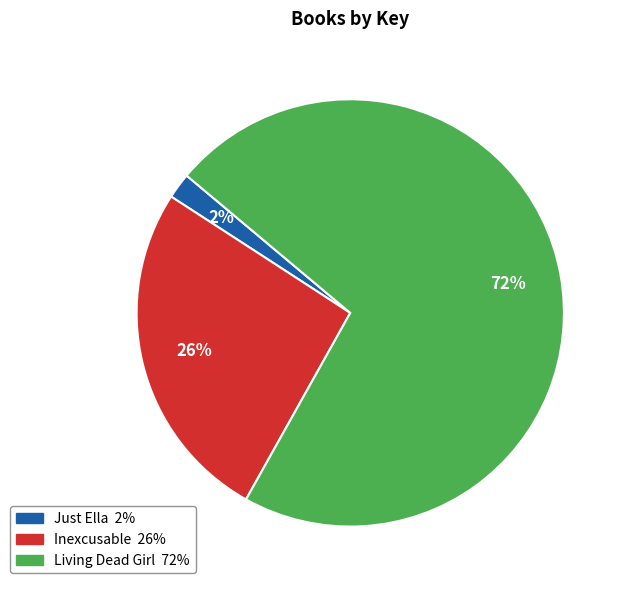

To the nearest percent, what is the combined percentage of Inexcusable and Living Dead Girl?

98%